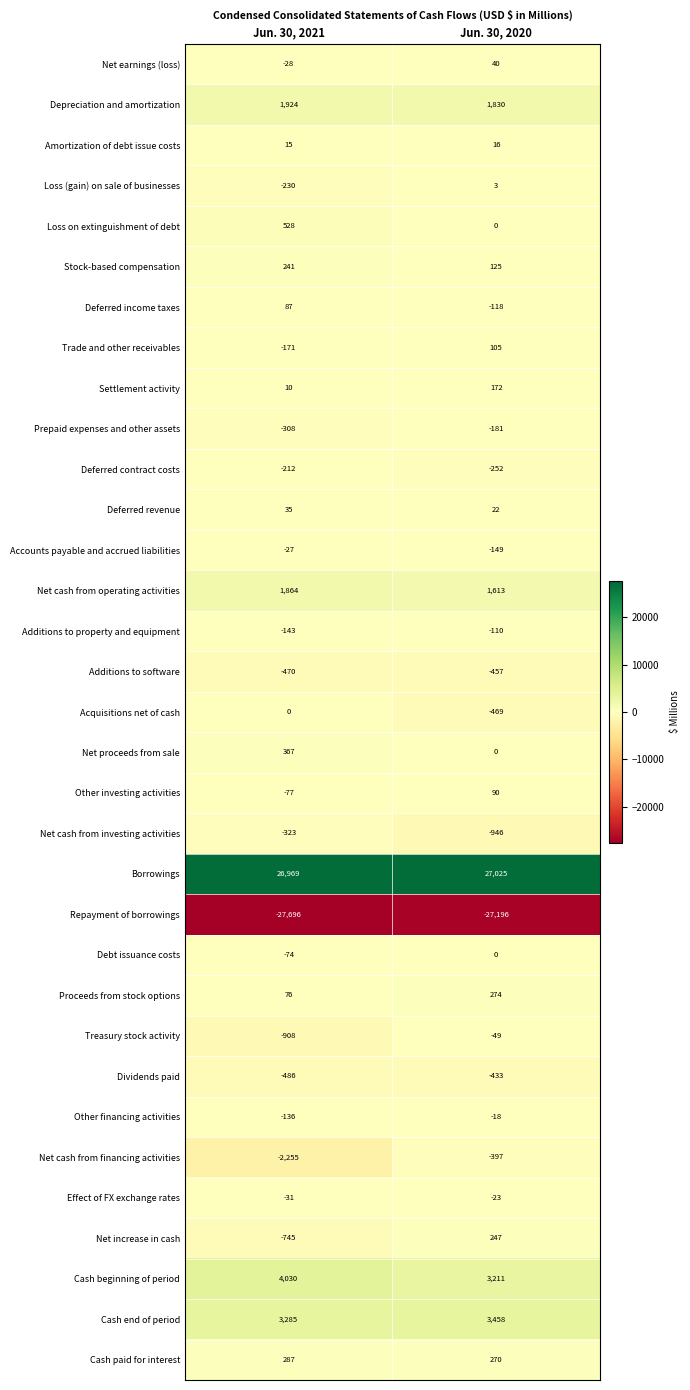

What is the approximate value of Stock-based compensation at Jun. 30, 2021, to the nearest 50?

250